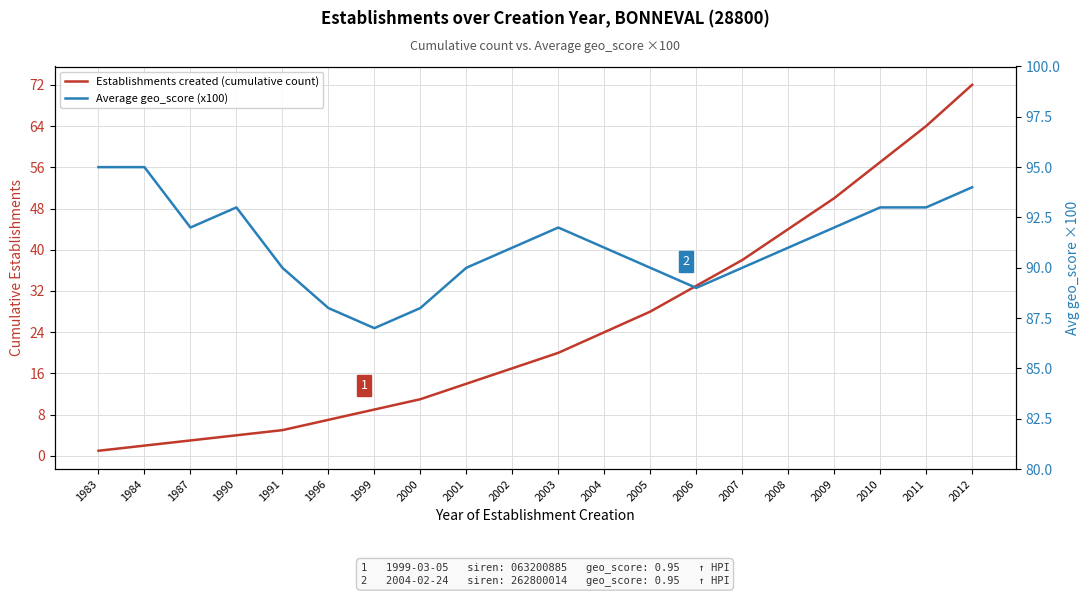

How many lines are shown in the chart?

2